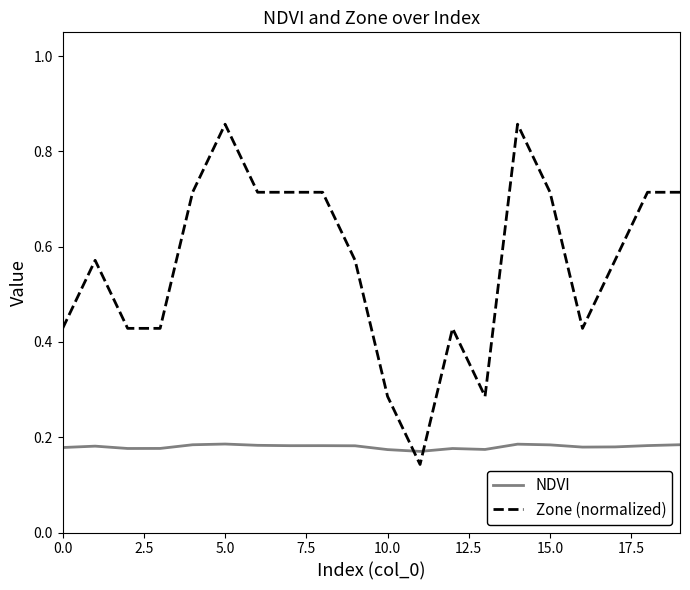

Which series has the largest total across all categories?

Zone (normalized)